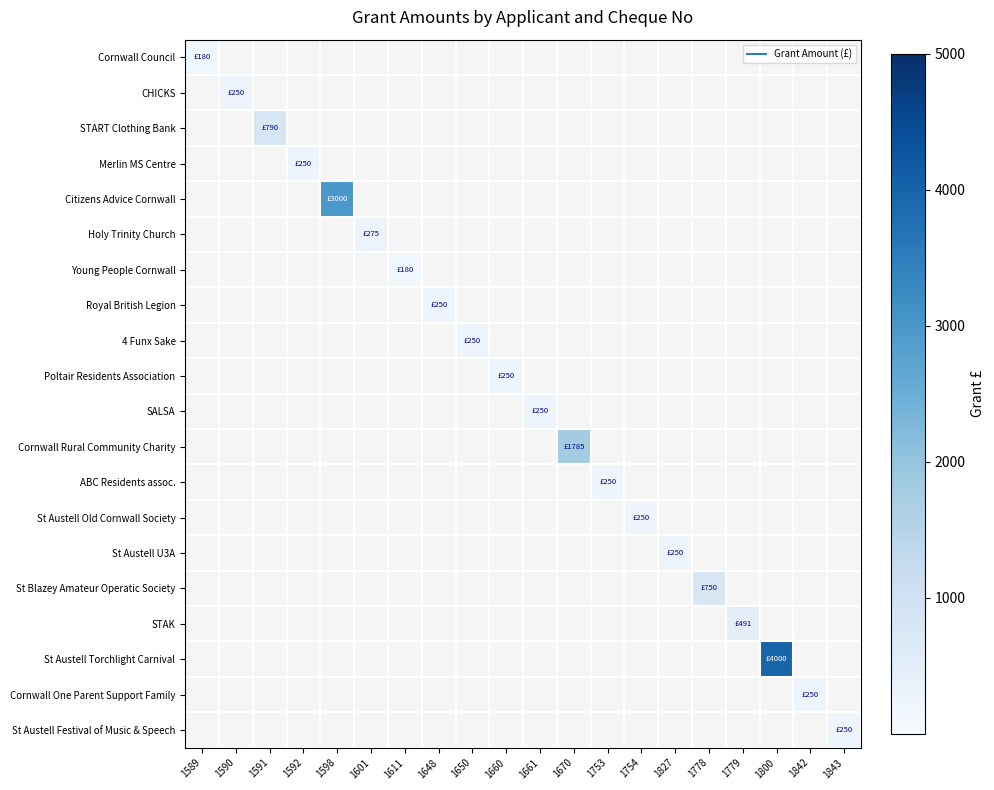

At how many categories does at least one series exceed 1986?

2